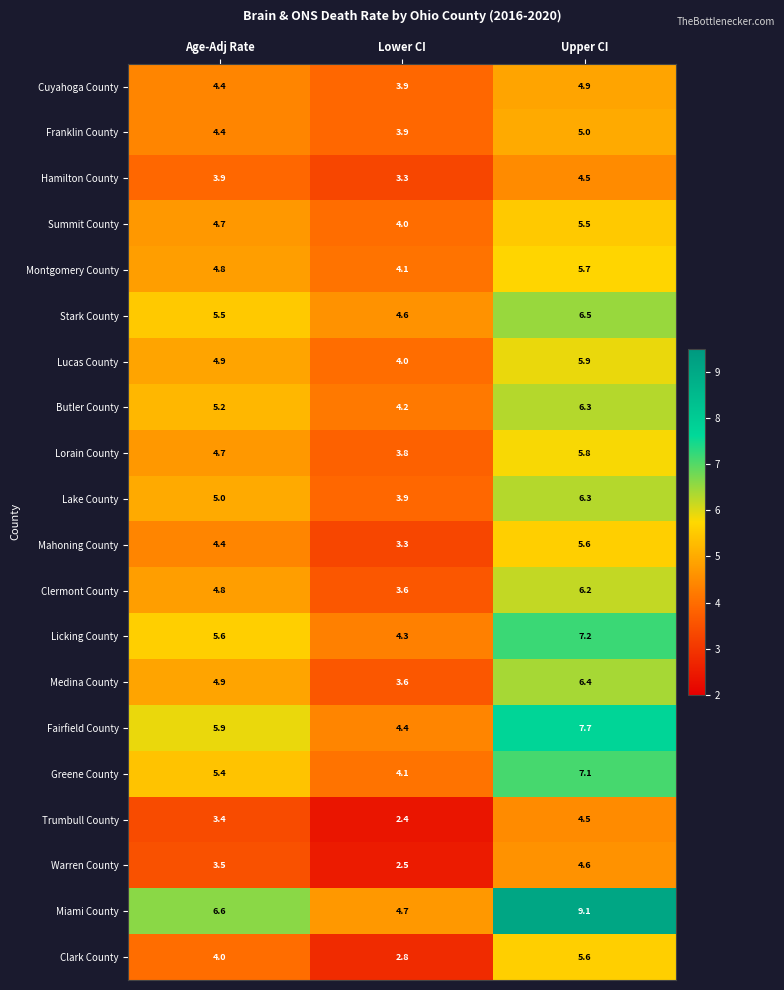

How many values in the Miami County series are below 6?

1